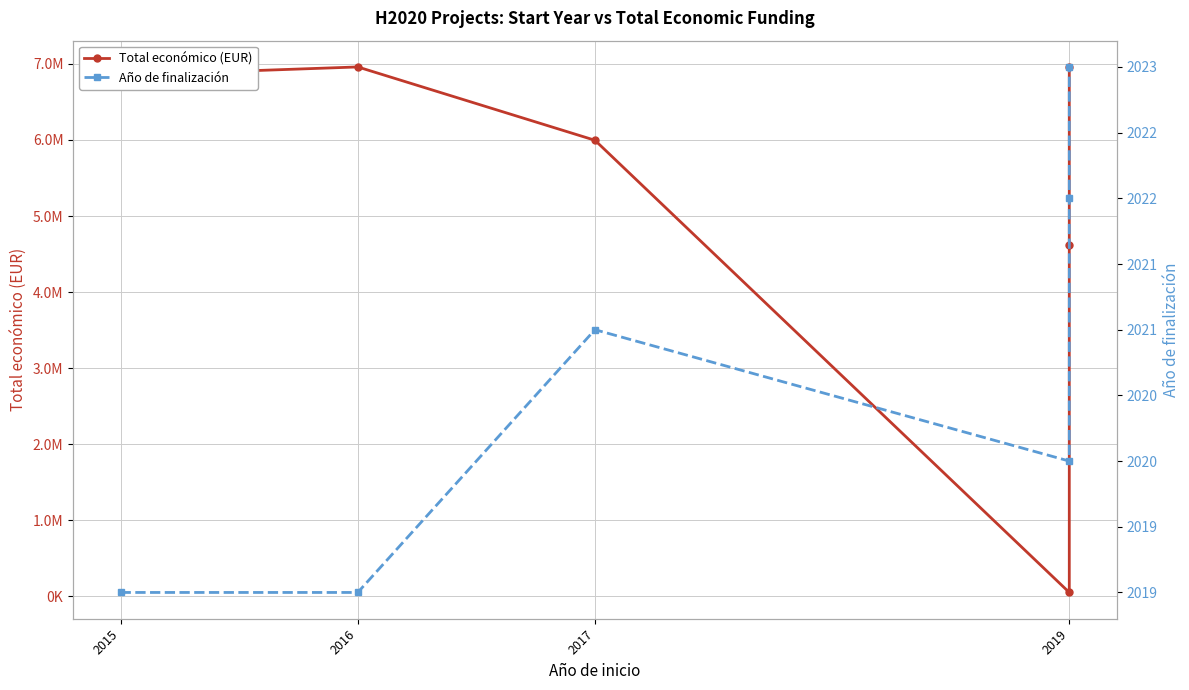

The Total económico (EUR) series shows 7714809 at 2019. True or false?

False